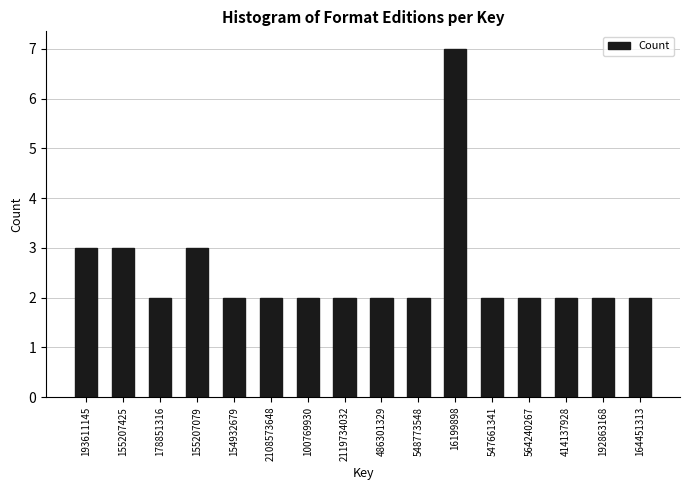

Reading right to left, what are all the values shown in this chart?

164451313=2	192863168=2	414137928=2	564240267=2	547661341=2	16199898=7	548773548=2	486301329=2	2119734032=2	100769930=2	2108573648=2	154932679=2	155207079=3	178851316=2	155207425=3	193611145=3